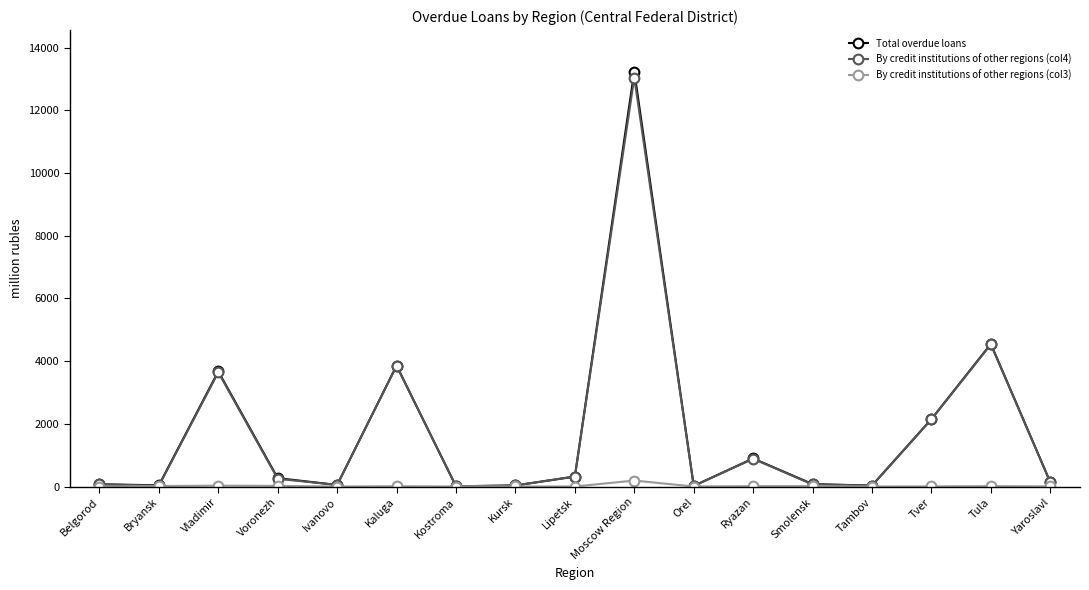

At how many categories does at least one series exceed 5907?

1